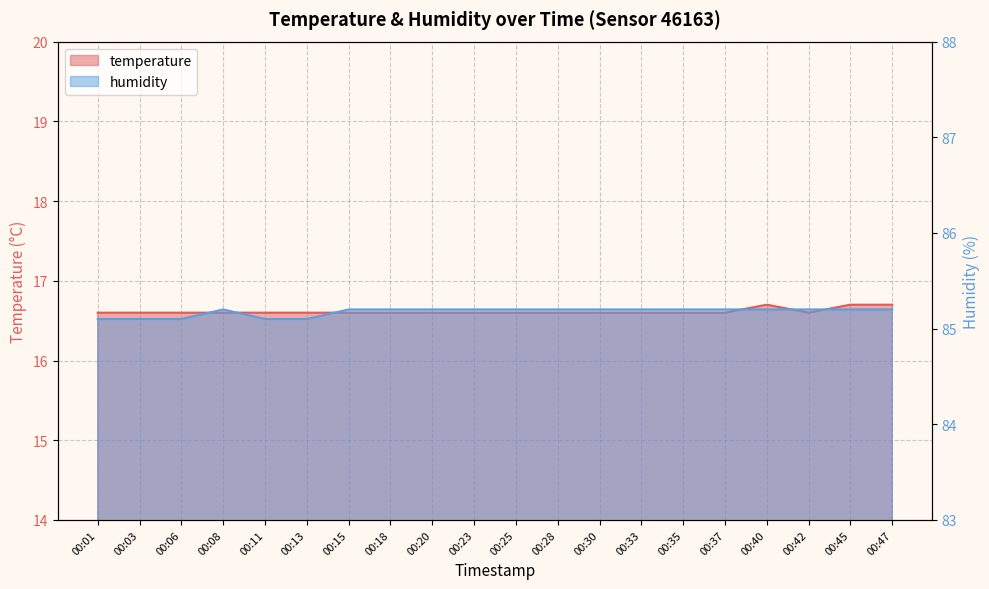

Reading left to right, transcribe all the data shown in this chart.

temperature: 00:01=16.6	00:03=16.6	00:06=16.6	00:08=16.6	00:11=16.6	00:13=16.6	00:15=16.6	00:18=16.6	00:20=16.6	00:23=16.6	00:25=16.6	00:28=16.6	00:30=16.6	00:33=16.6	00:35=16.6	00:37=16.6	00:40=16.7	00:42=16.6	00:45=16.7	00:47=16.7
humidity: 00:01=85.1	00:03=85.1	00:06=85.1	00:08=85.2	00:11=85.1	00:13=85.1	00:15=85.2	00:18=85.2	00:20=85.2	00:23=85.2	00:25=85.2	00:28=85.2	00:30=85.2	00:33=85.2	00:35=85.2	00:37=85.2	00:40=85.2	00:42=85.2	00:45=85.2	00:47=85.2